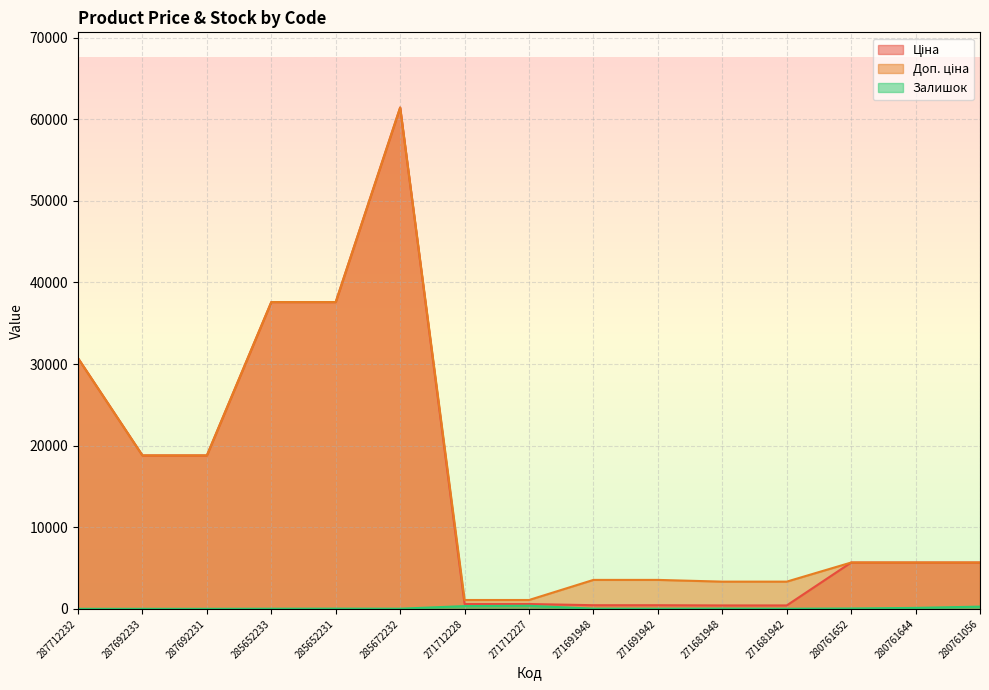

How many data points in Доп. ціна are less than 5673?

6